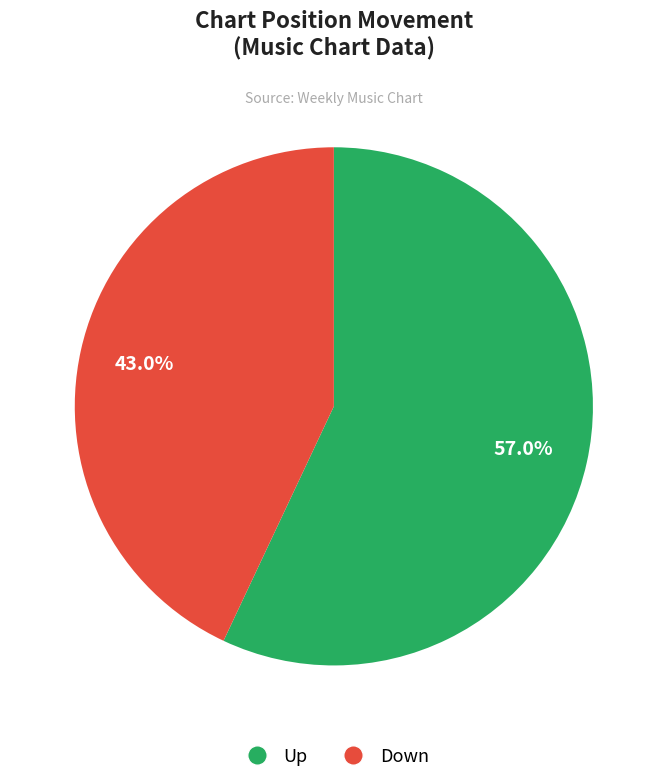

Combined, what portion of the pie is Up and Down?

100.0%